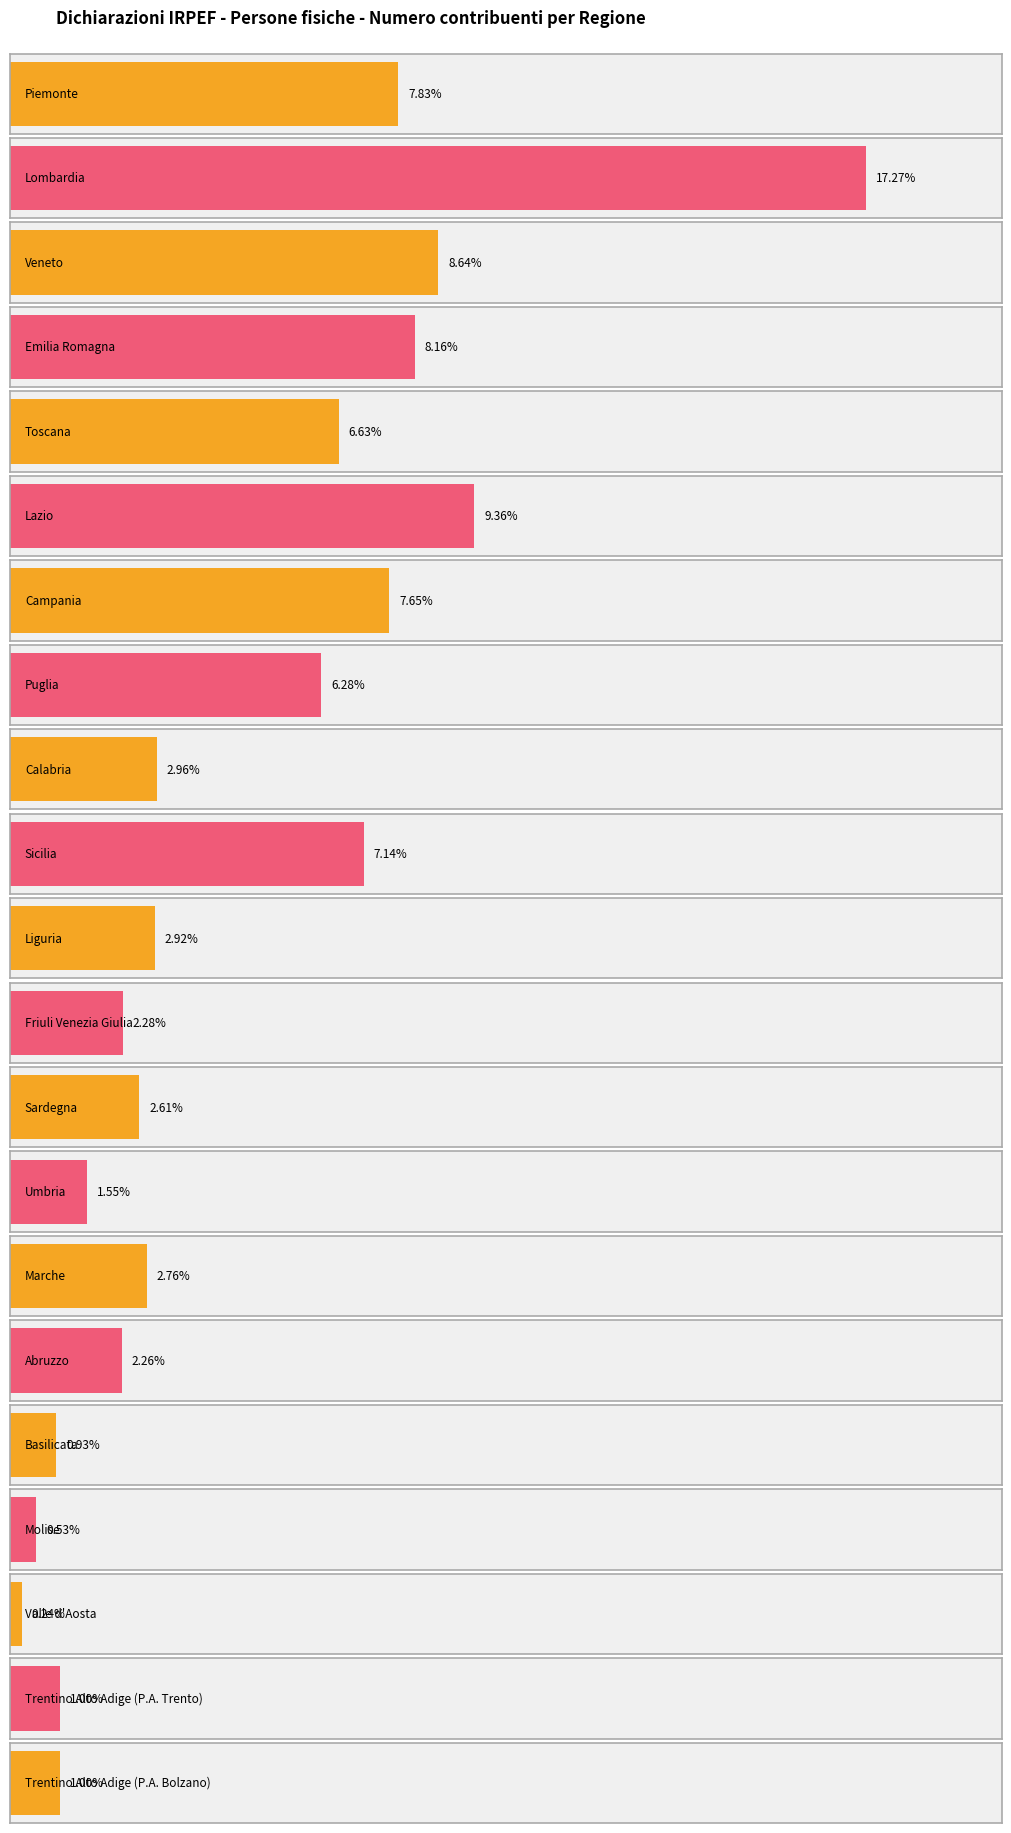

Which label corresponds to the smallest value in the chart?

Valle d'Aosta